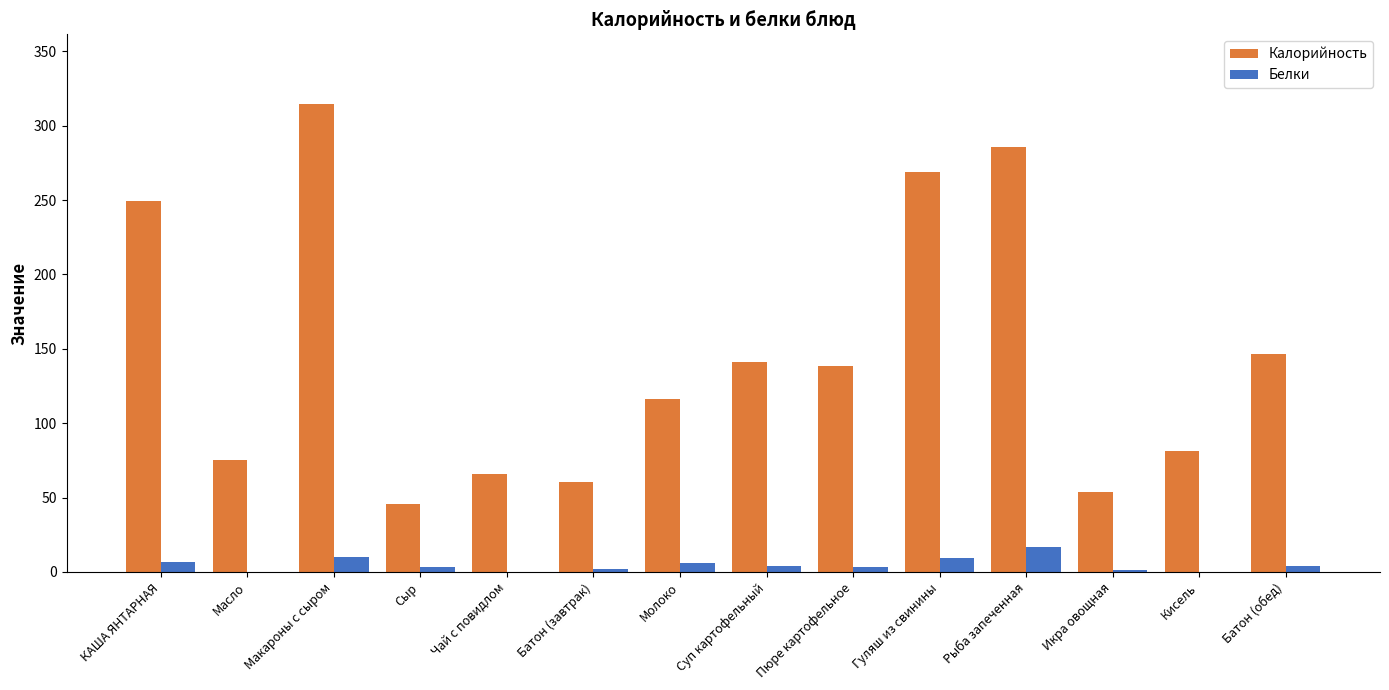

What is the average value of the Калорийность series?

145.9